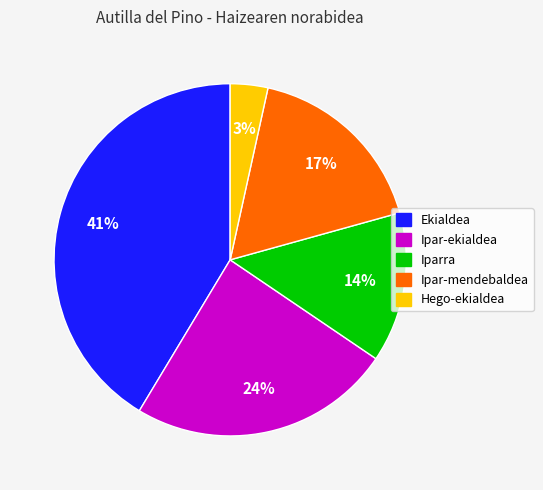

Rank the categories by value from lowest to highest.

Hego-ekialdea, Iparra, Ipar-mendebaldea, Ipar-ekialdea, Ekialdea